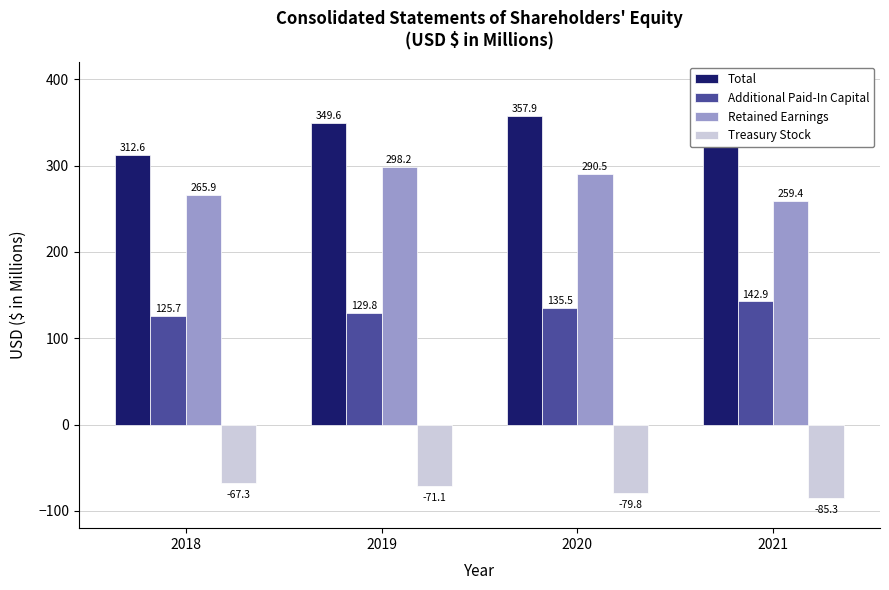

Rank the series at 2019 from highest to lowest value.

Total, Retained Earnings, Additional Paid-In Capital, Treasury Stock